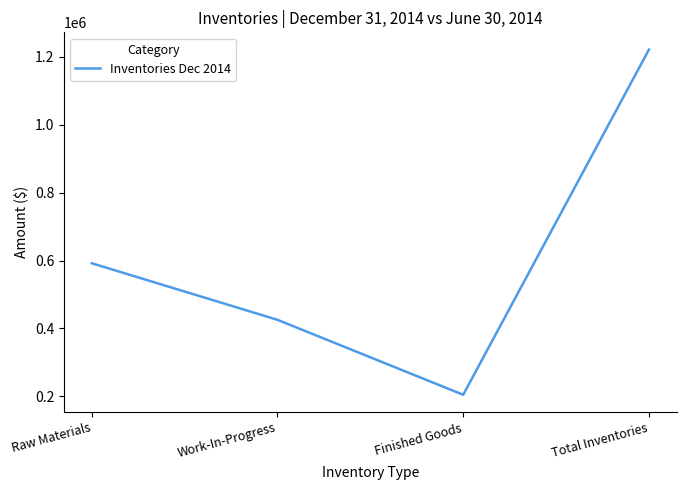

List the labels in order of value, largest first.

Total Inventories, Raw Materials, Work-In-Progress, Finished Goods